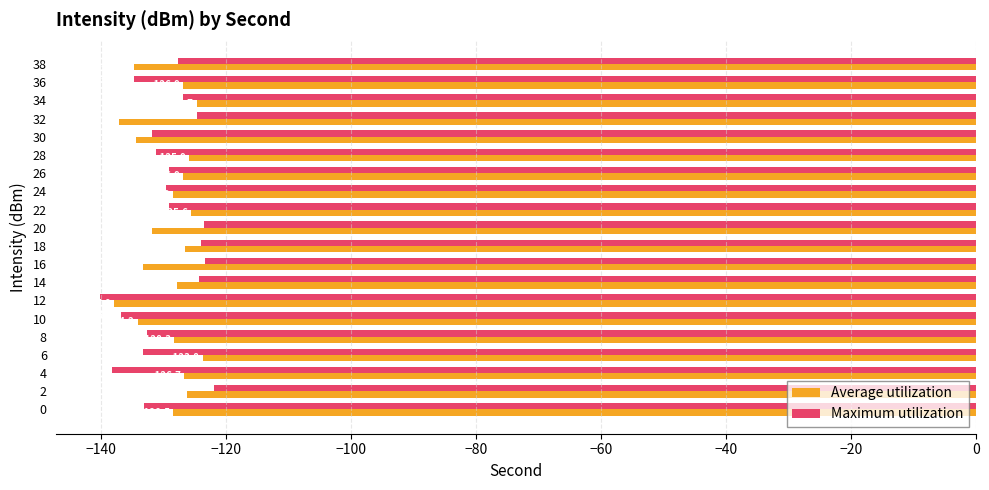

What value does the Average utilization series have at 28?

-125.9